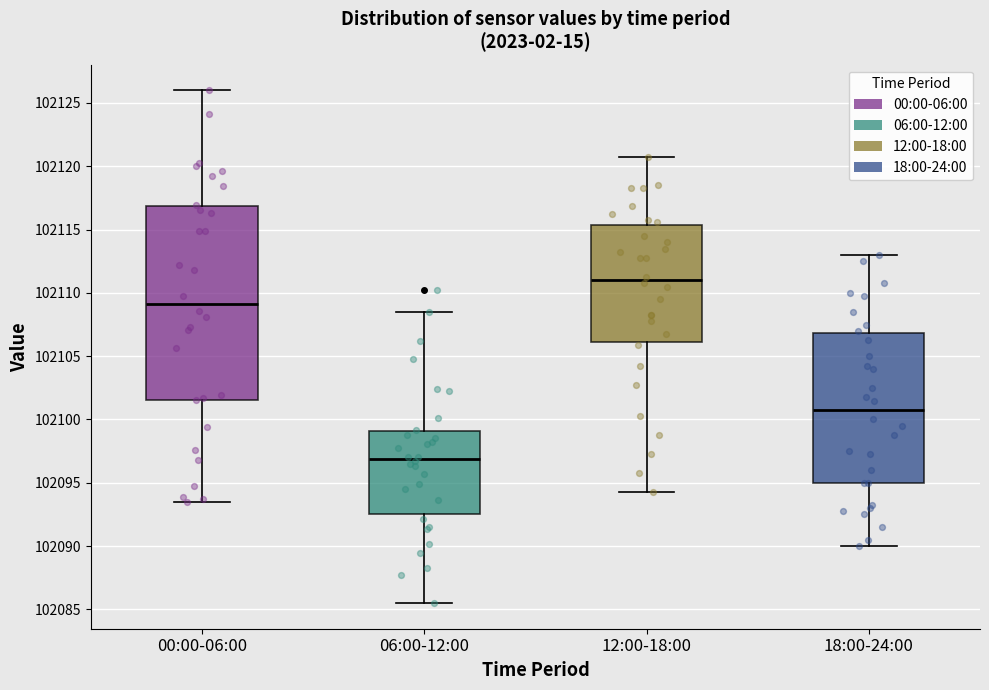

Where does the median line of the box for 18:00-24:00 sit on the y-axis? The values are not printed on the chart, so give them approximately, as read against the axis.

102101.0